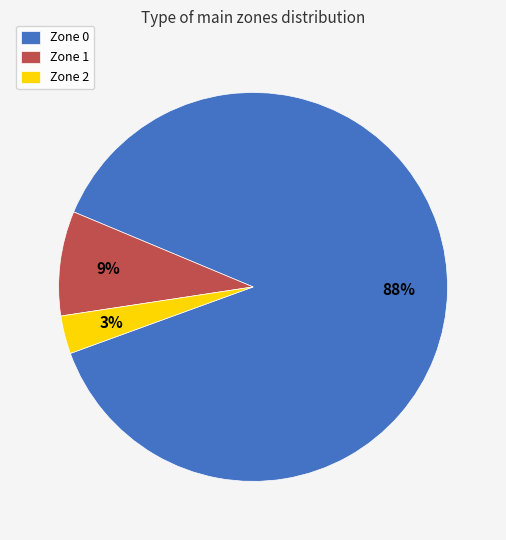

How many segments does this pie chart have?

3